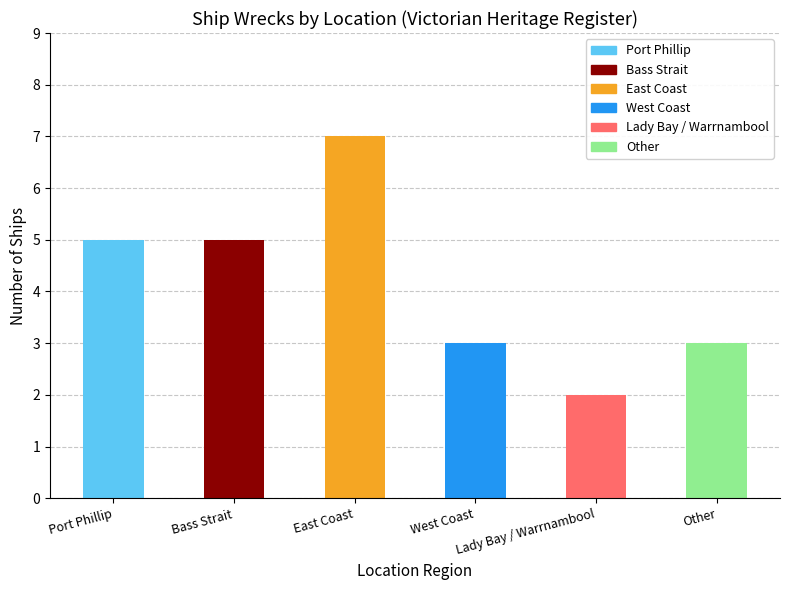

What is the greatest value displayed?

7